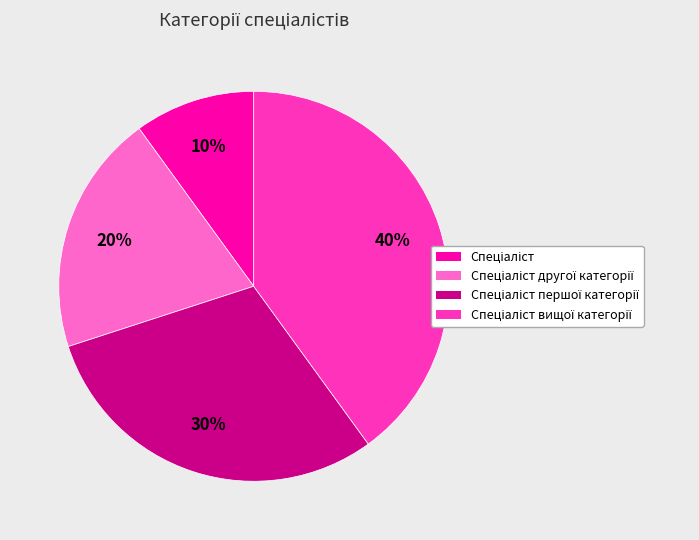

To the nearest percent, what is the difference between the largest and smallest slice percentages?

30%